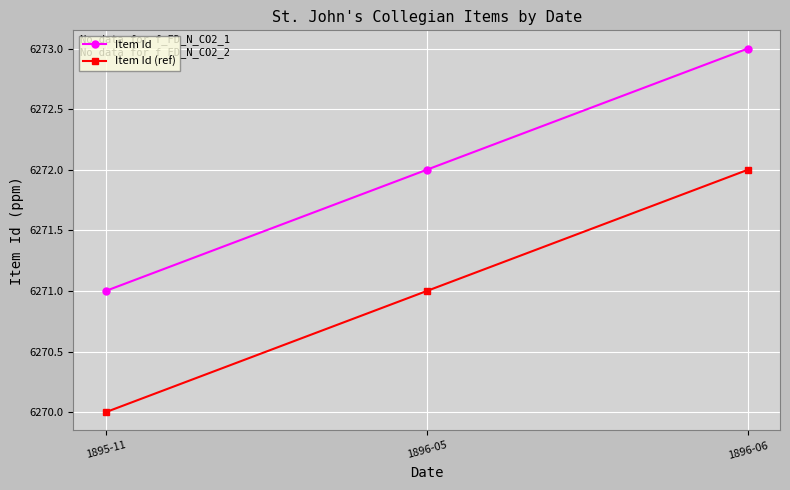

Which series has the largest total across all categories?

Item Id